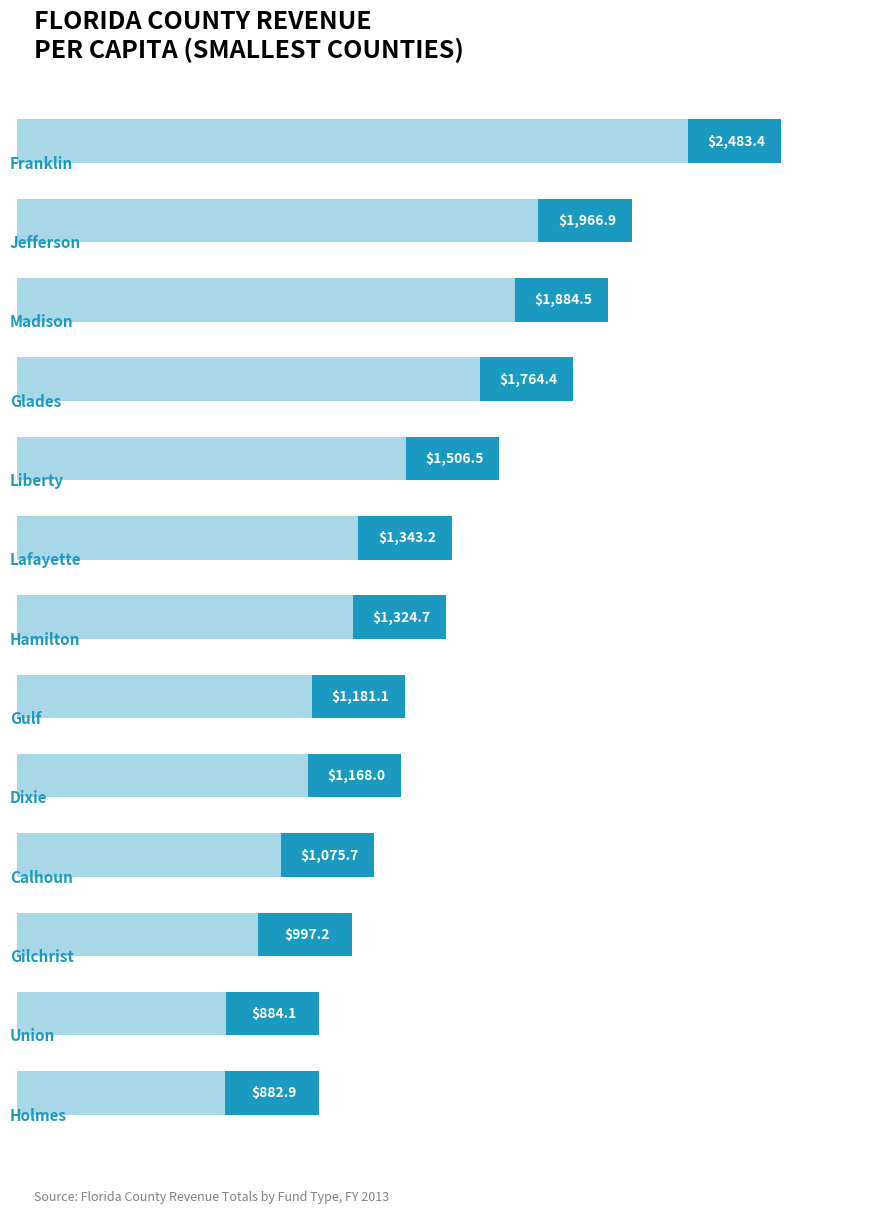

What is the average value?

1420.2